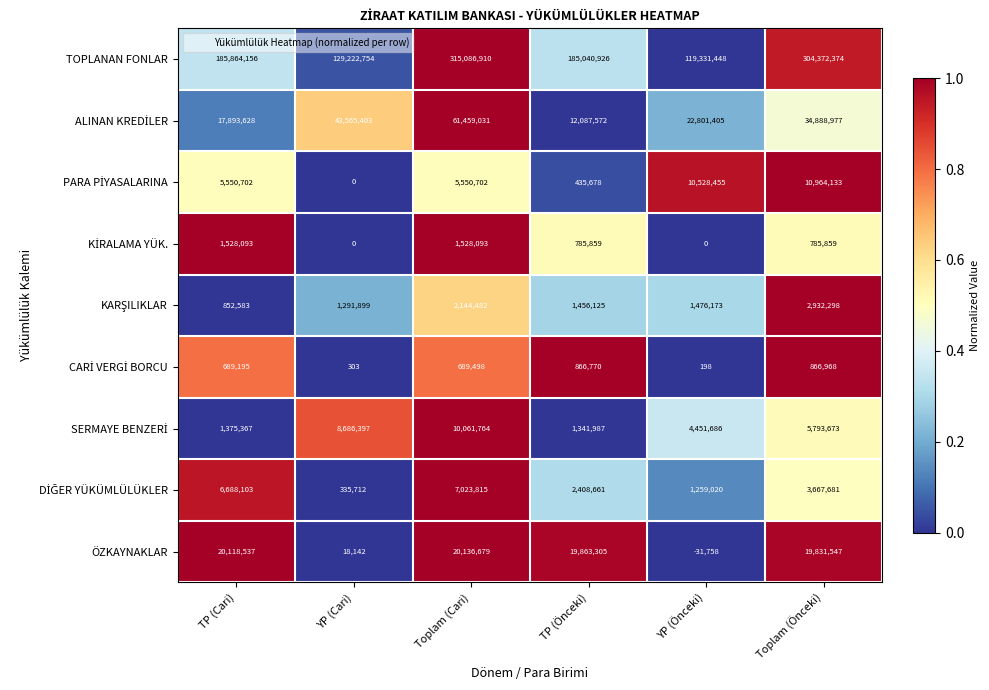

What is the total value across all series at Toplam (Cari)?

423680974